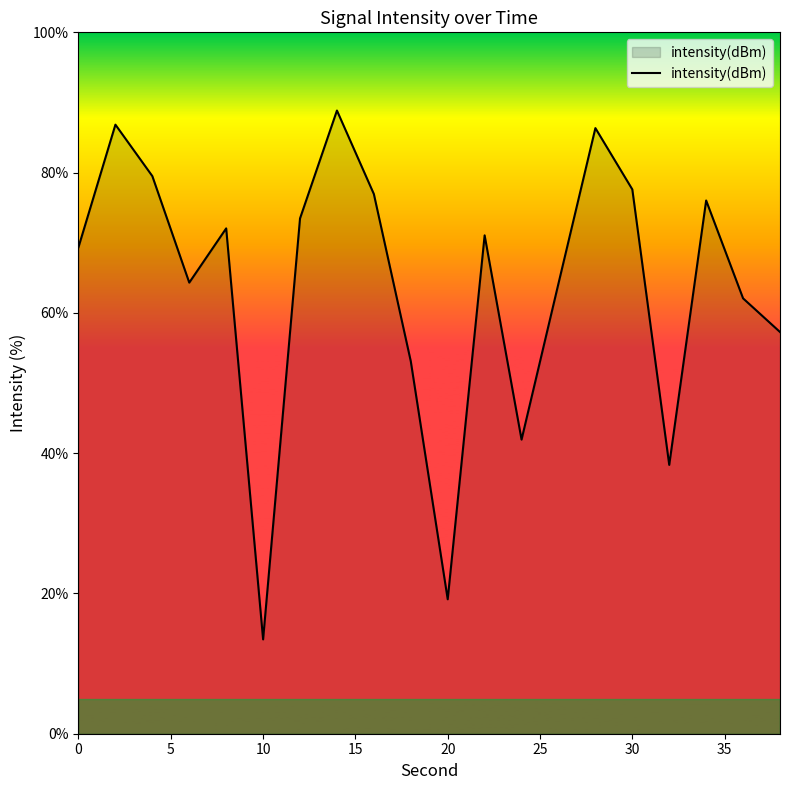

What is the difference between the maximum and minimum values?

75.4